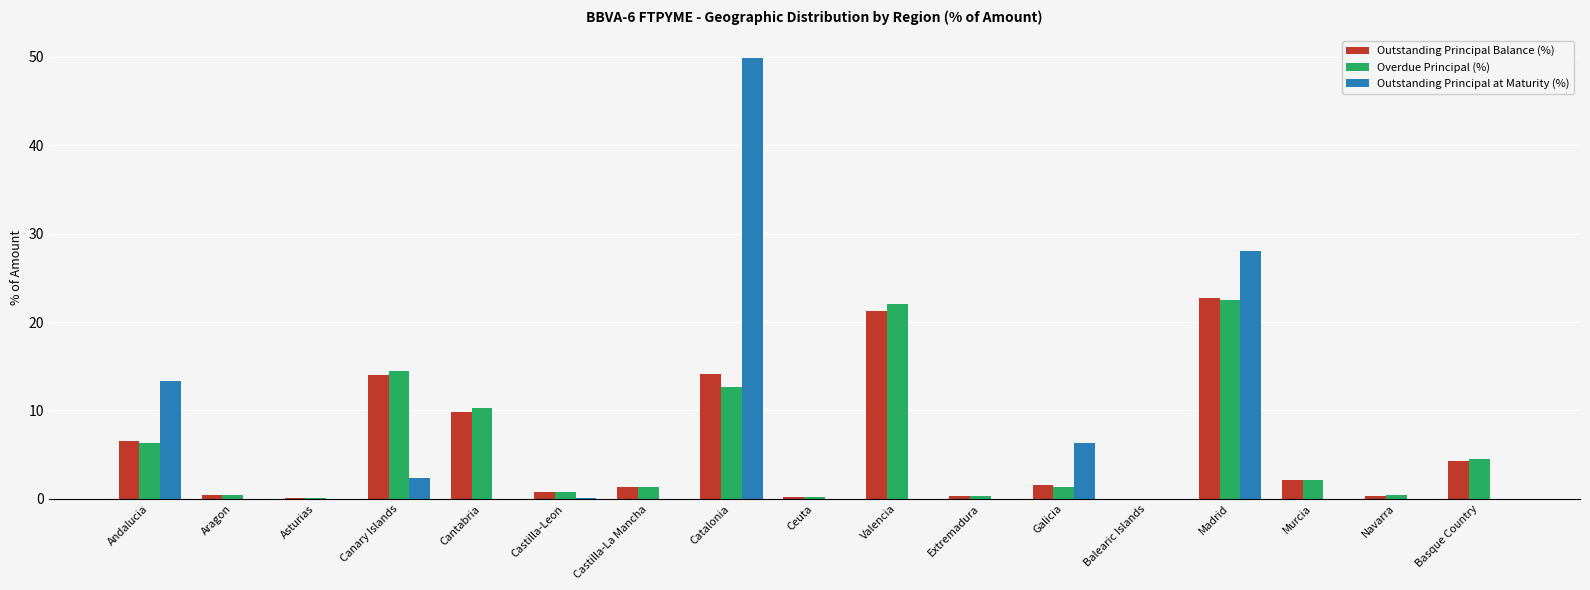

Between Valencia and Balearic Islands, which series saw the biggest shift?

Overdue Principal (%)